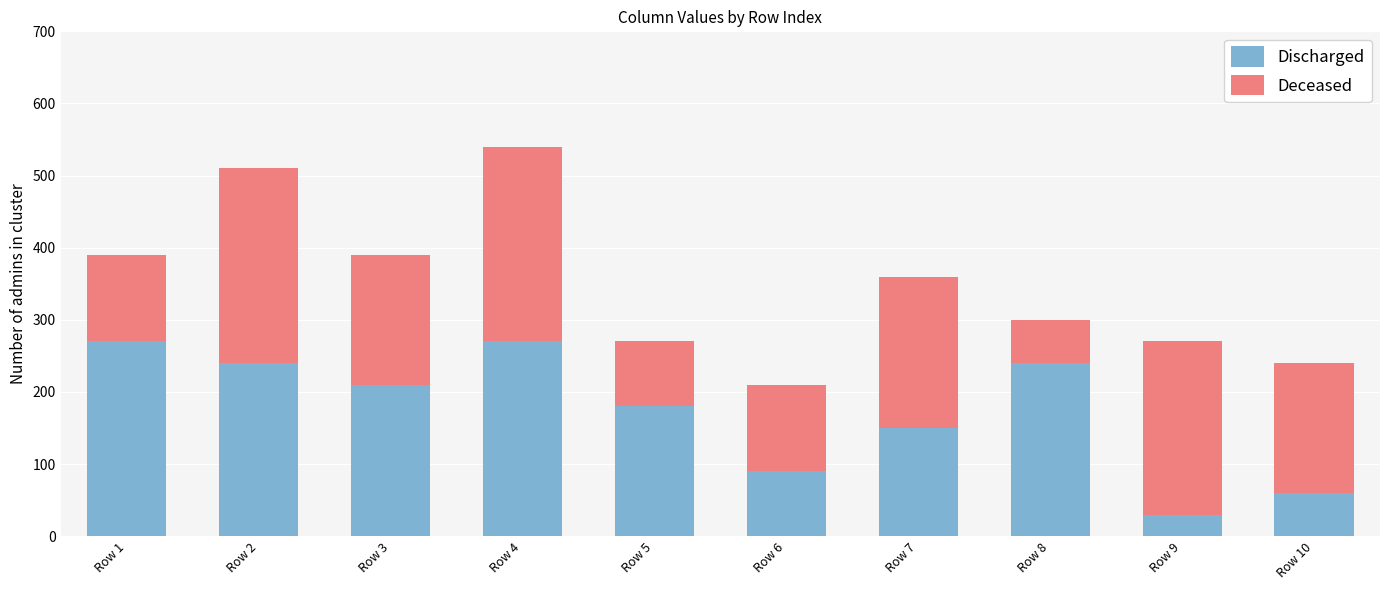

What is the total value across all series at Row 4?

540